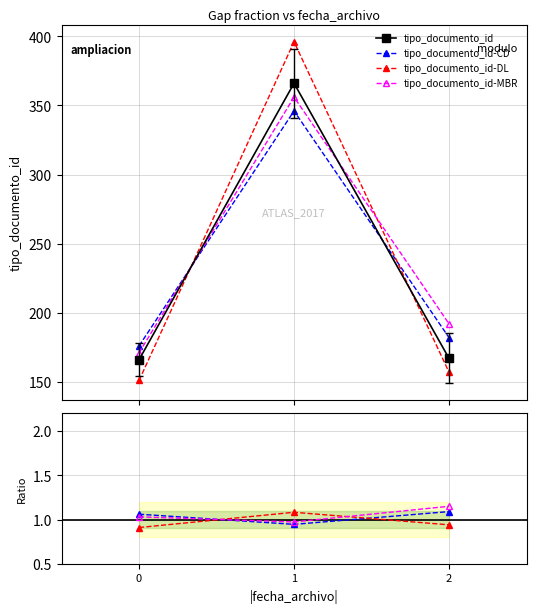

How many categories are shown in the chart?

3